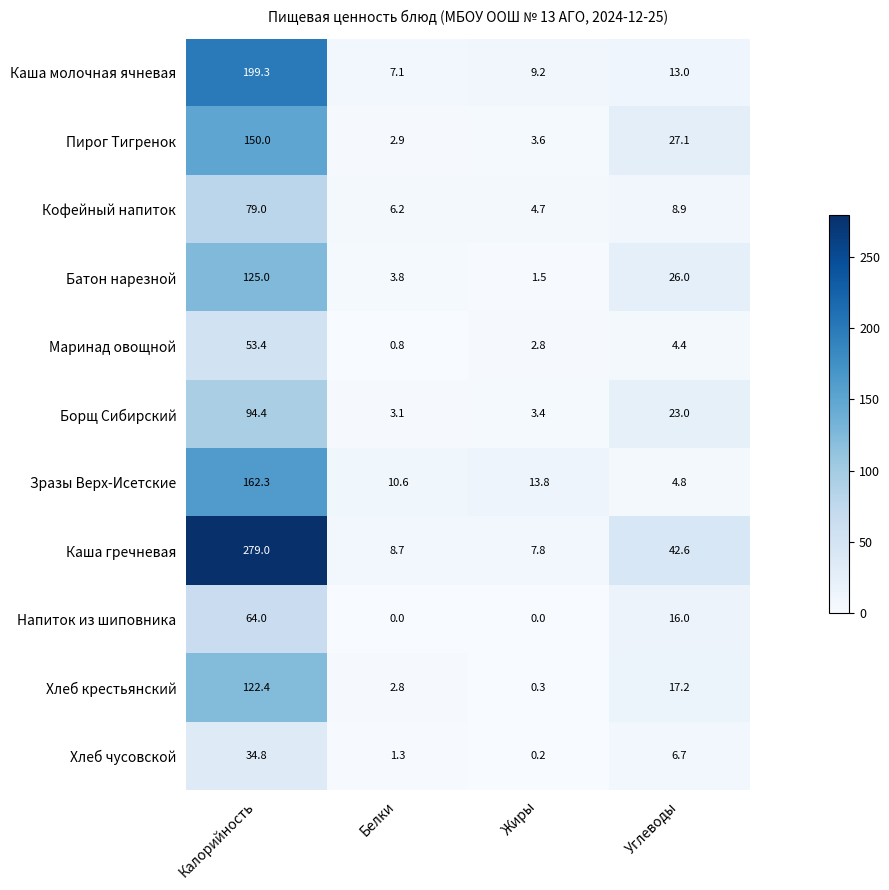

Which series has the largest range (max minus min)?

Каша гречневая